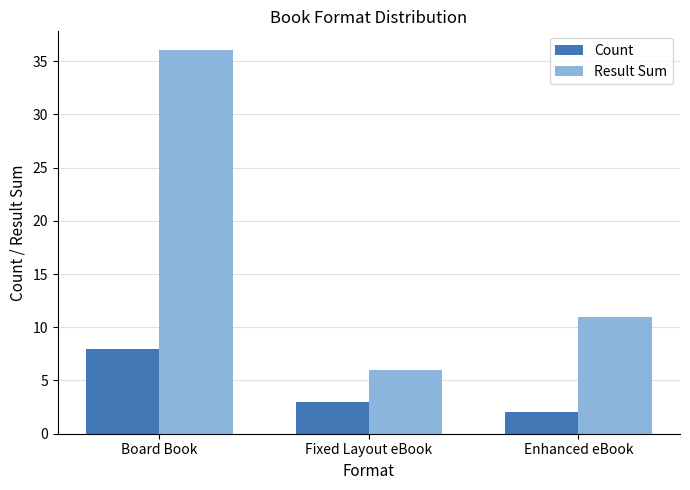

Rank the series by their average value, from highest to lowest.

Result Sum, Count